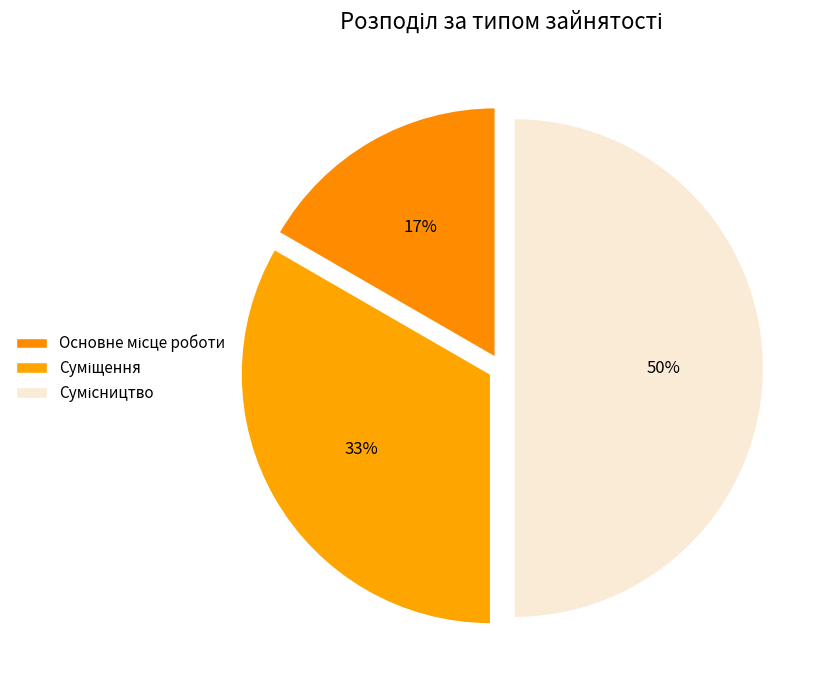

To the nearest percent, what is the average slice percentage?

33%